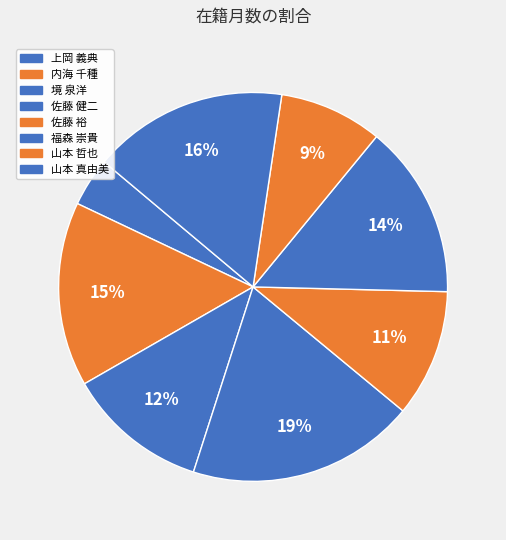

How many slices are in this pie chart?

8